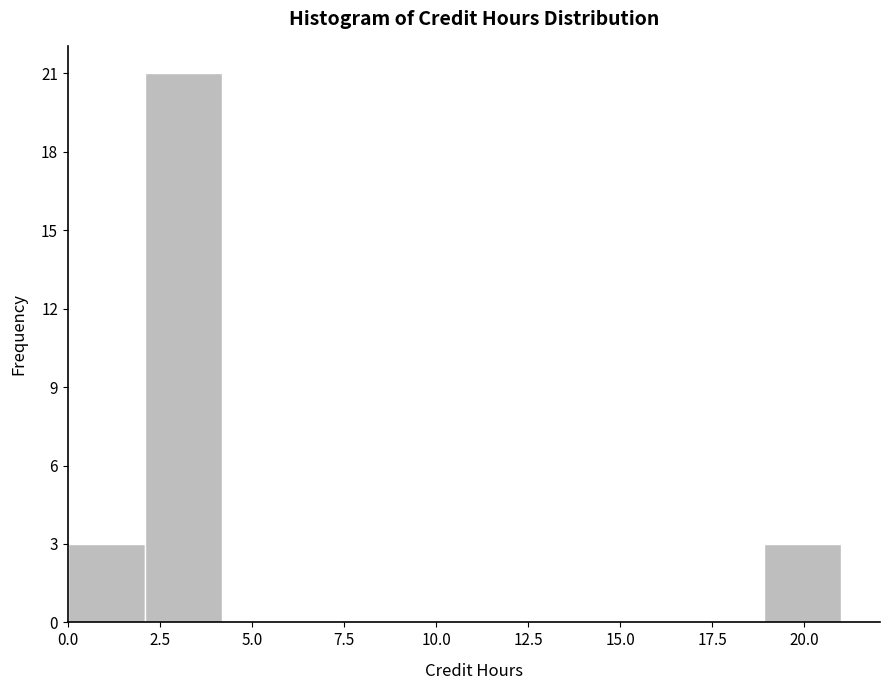

Which range on the x-axis has the tallest bar?

2.1 to 4.2